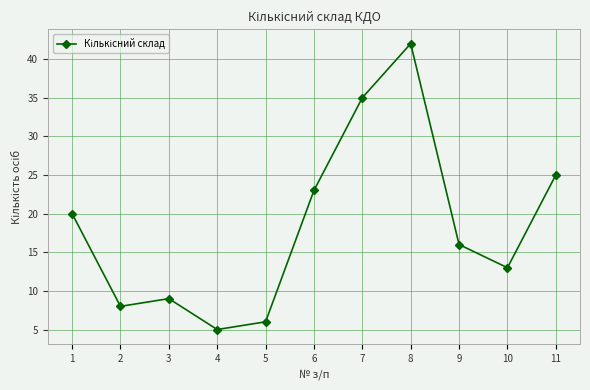

Reading left to right, list all the values displayed in this chart.

20	8	9	5	6	23	35	42	16	13	25